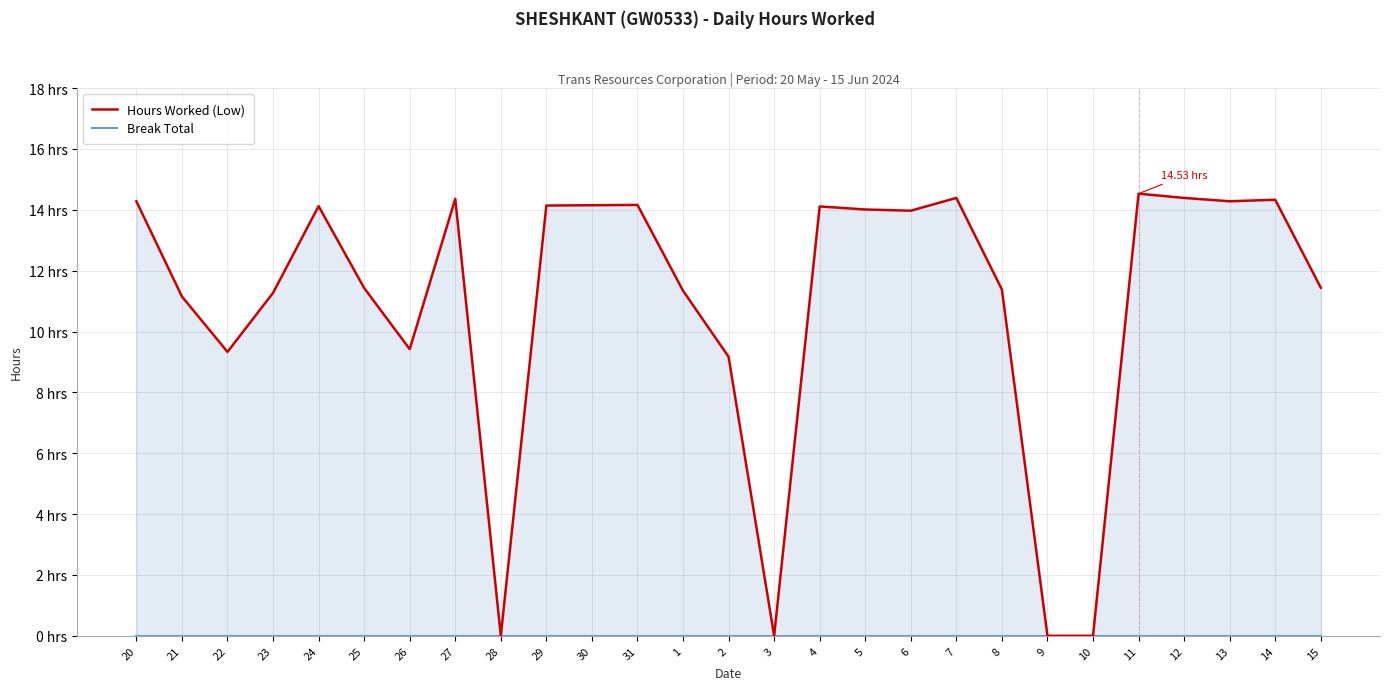

In Hours Worked (Low), how many points are lower than both neighbors (excluding endpoints)?

6